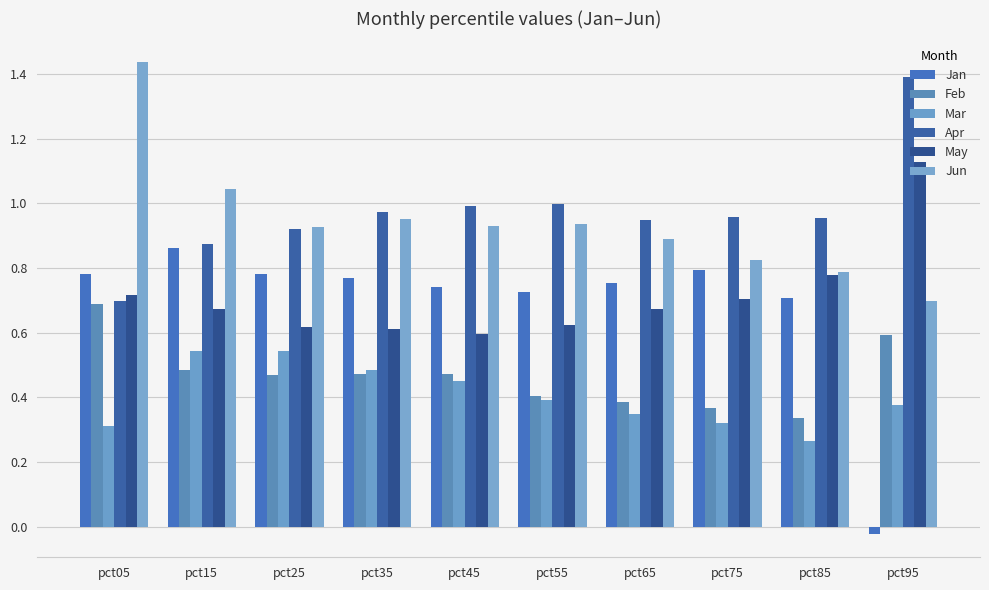

What is the sum of the Apr values at pct85 and pct05?

1.6